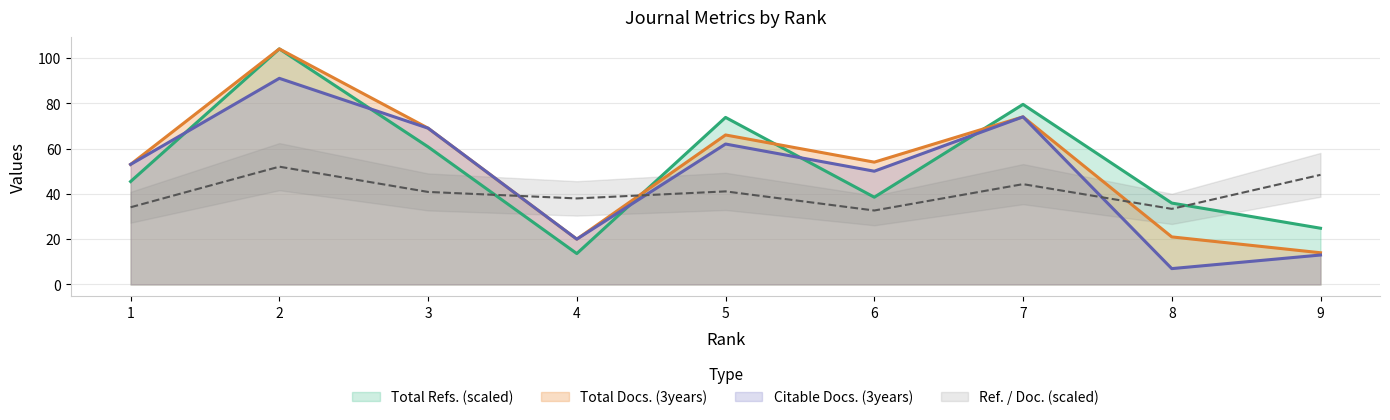

At how many categories does at least one series exceed 91?

1